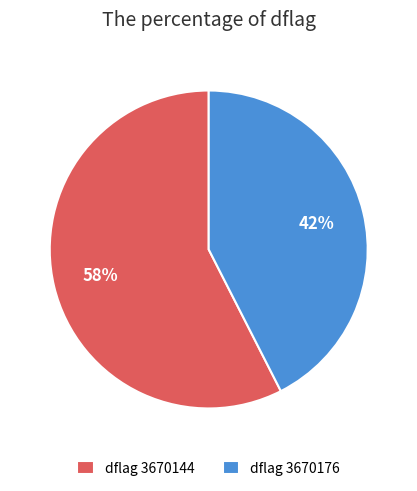

Is the sum of dflag 3670176 and dflag 3670144 greater than half?

Yes